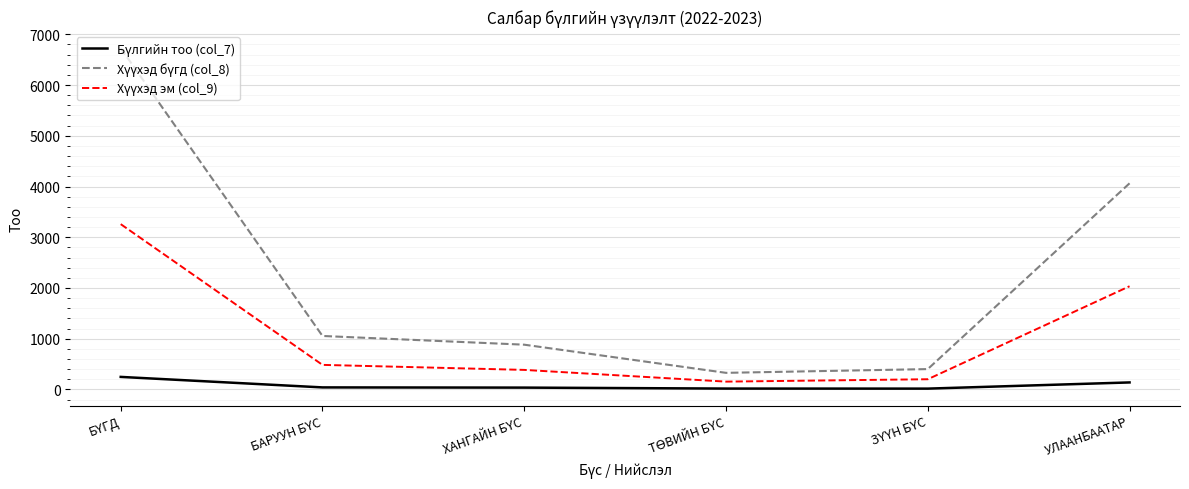

How many lines are shown in the chart?

3